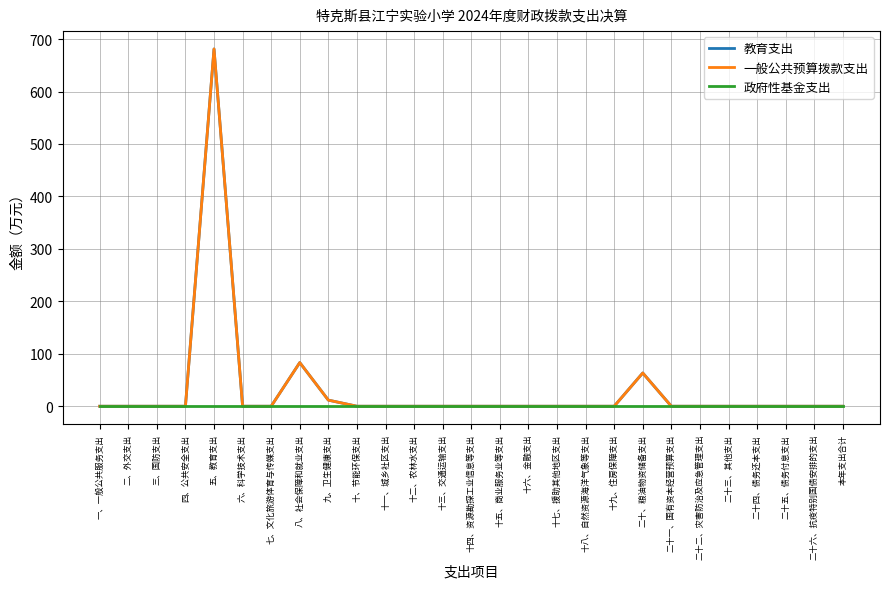

Does the chart display data point markers on the line(s)?

No